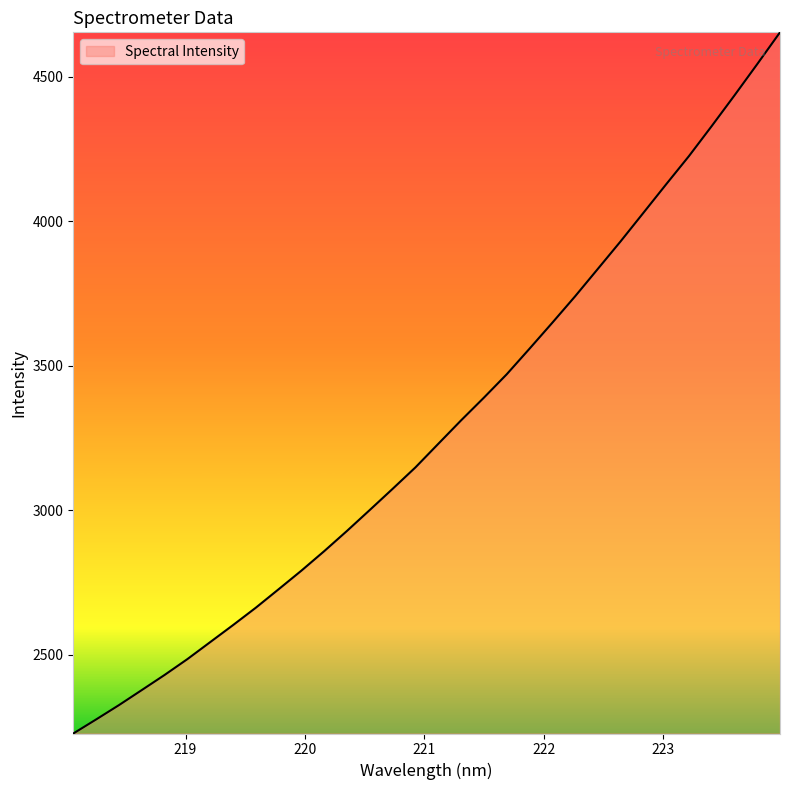

What is the difference between the maximum and minimum values?

2425.5